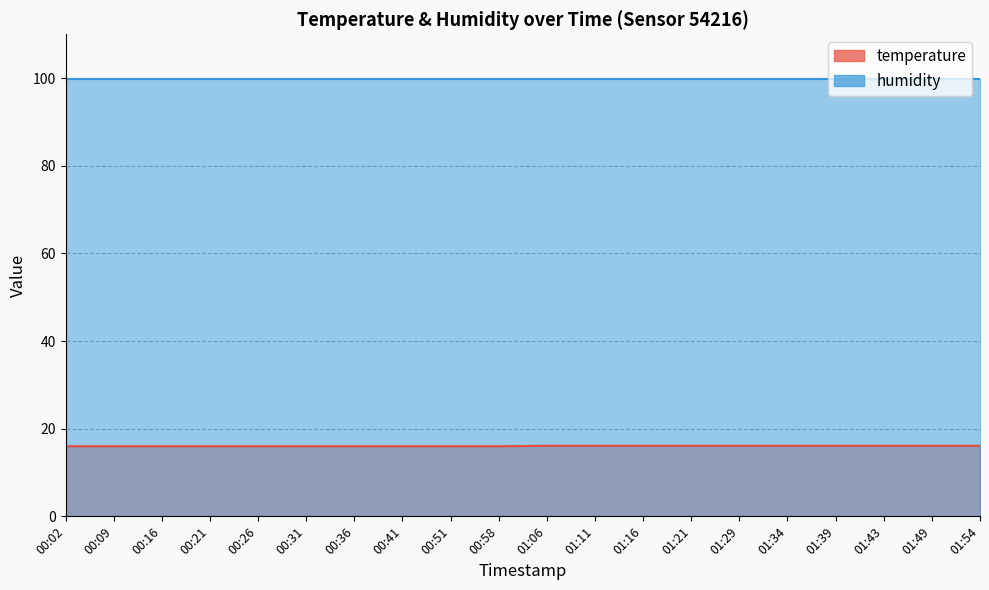

What is the change in value from 00:21 to 01:06?

+0.1